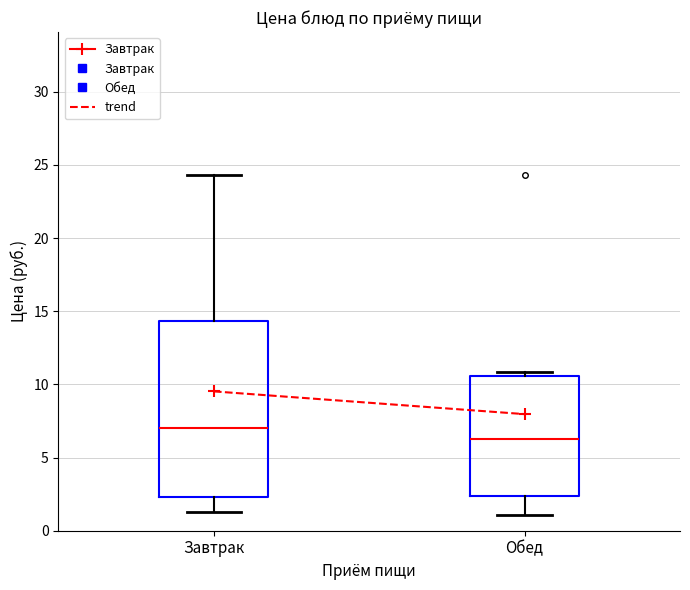

Where is the lower edge of the box for Завтрак on the y-axis? The values are not printed on the chart, so give them approximately, as read against the axis.

2.5